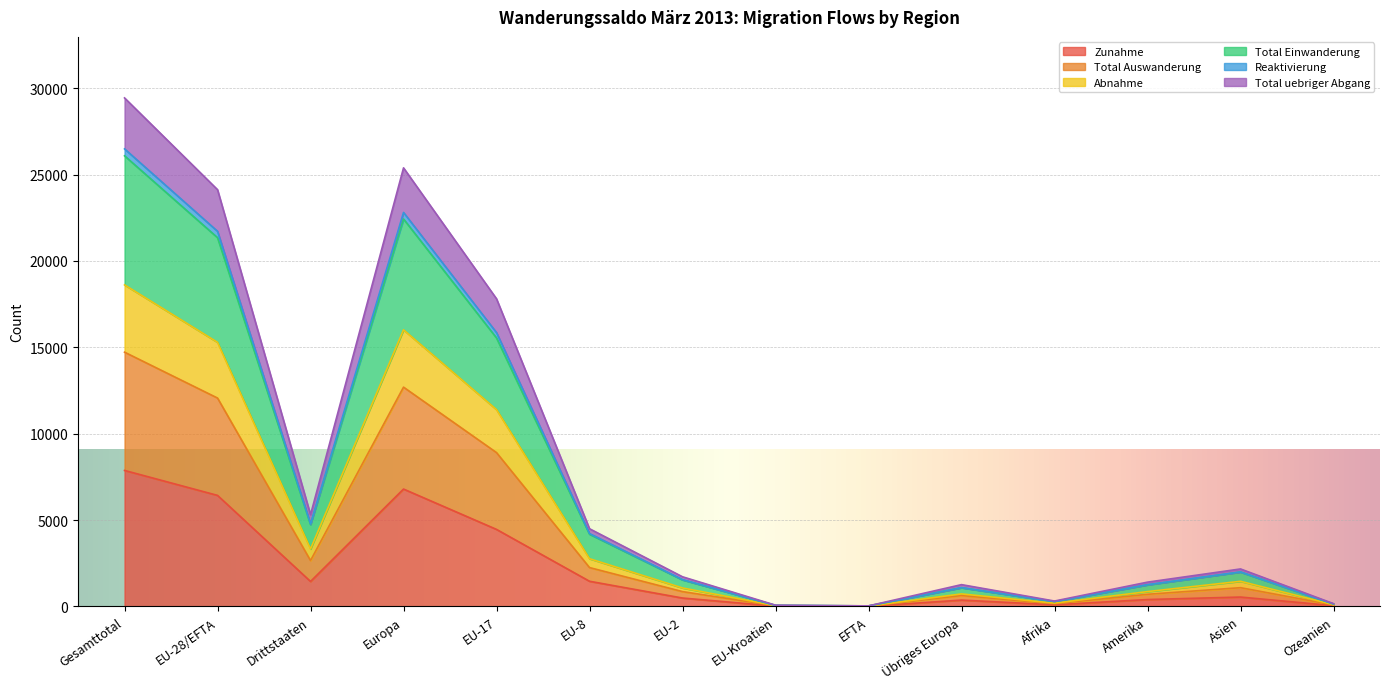

At how many categories does at least one series exceed 25527?

1